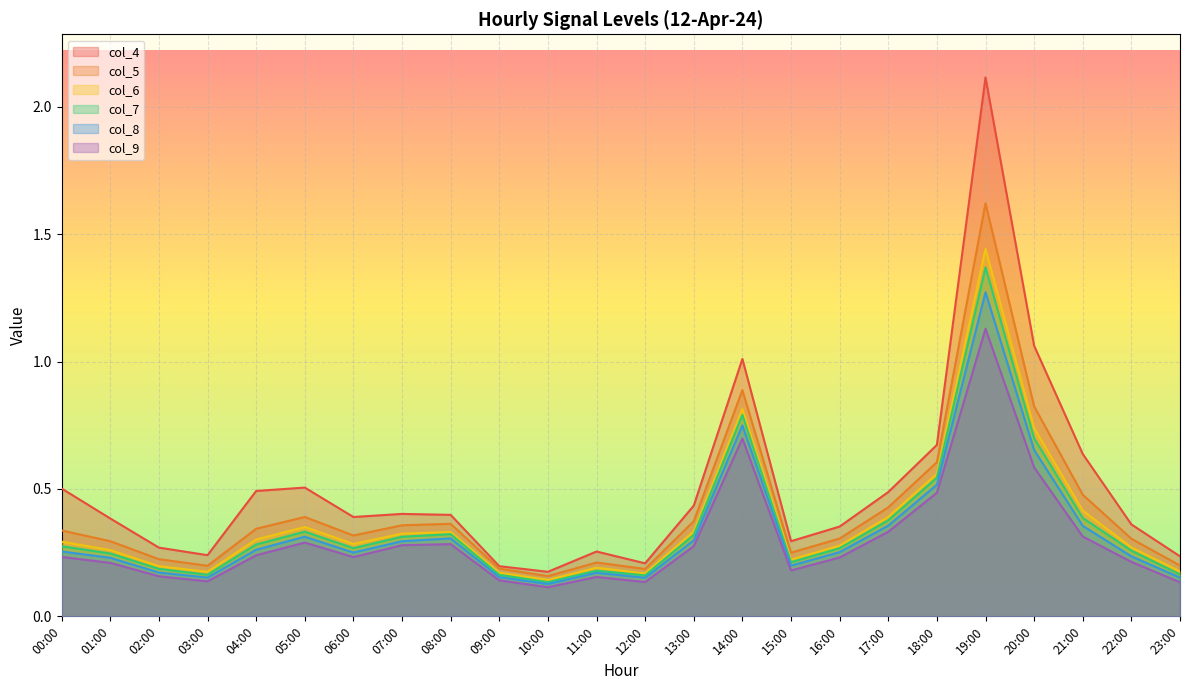

At which category is the sum across all series the highest?

19:00